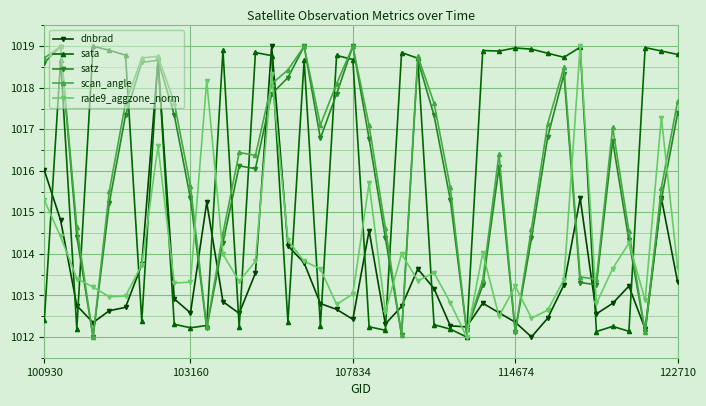

What is the minimum value for sata?

1012.0